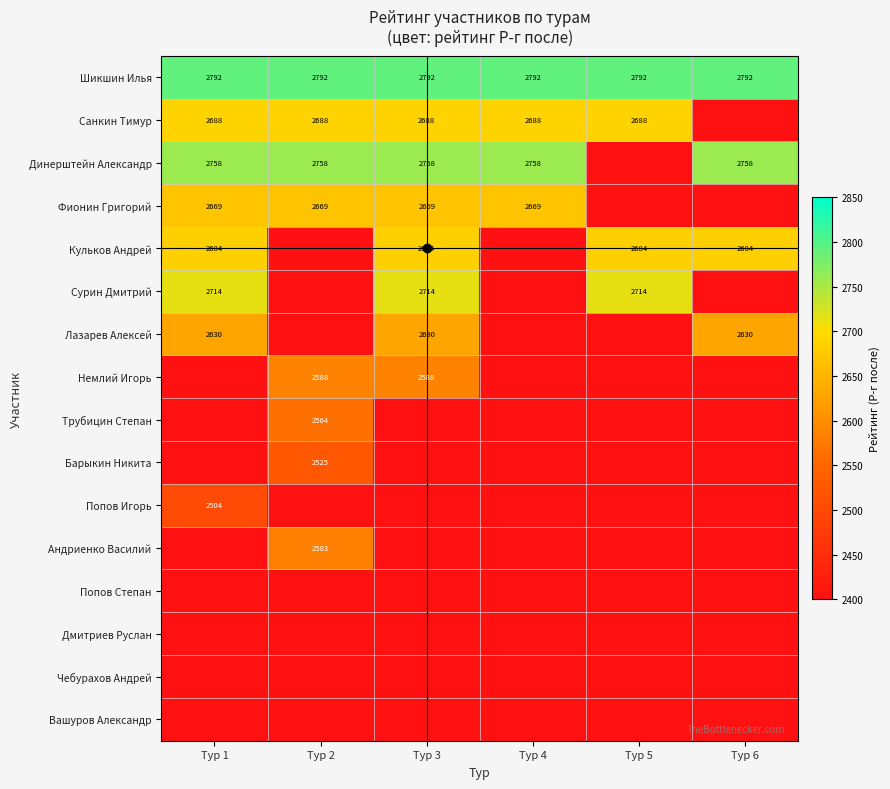

Which category has the lowest value in the Фионин Григорий series?

Тур 5